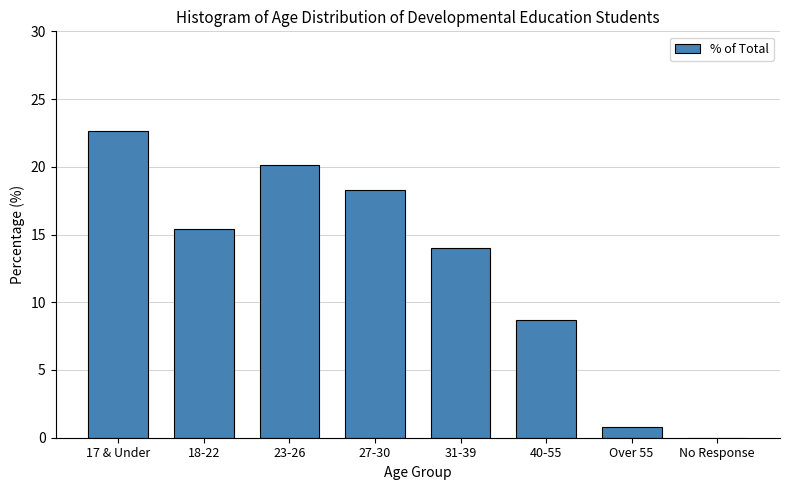

Reading left to right, list all the values displayed in this chart.

17 & Under=22.6	18-22=15.4	23-26=20.2	27-30=18.3	31-39=14.0	40-55=8.7	Over 55=0.8	No Response=0.0